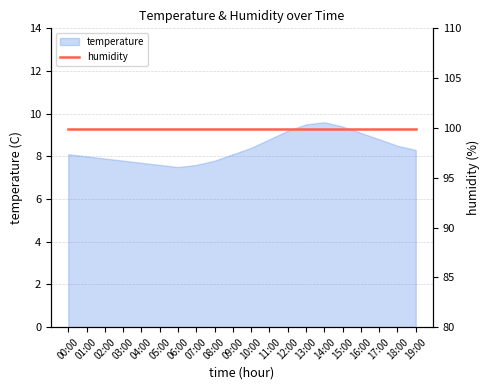

What is the label of the 18th point from the right?

02:00